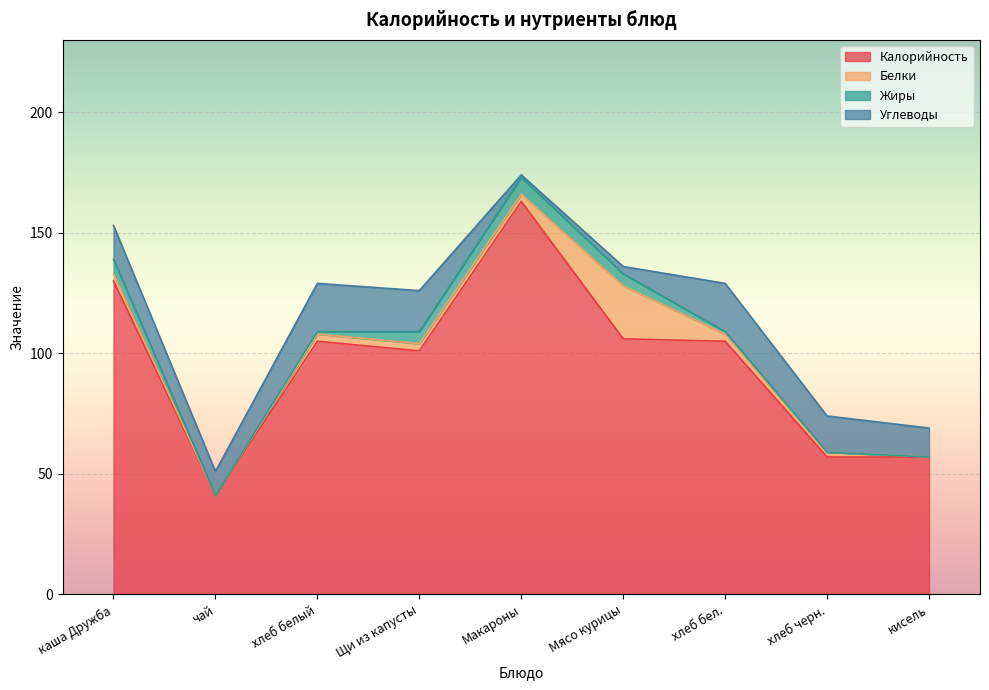

Which series has the largest total across all categories?

Калорийность